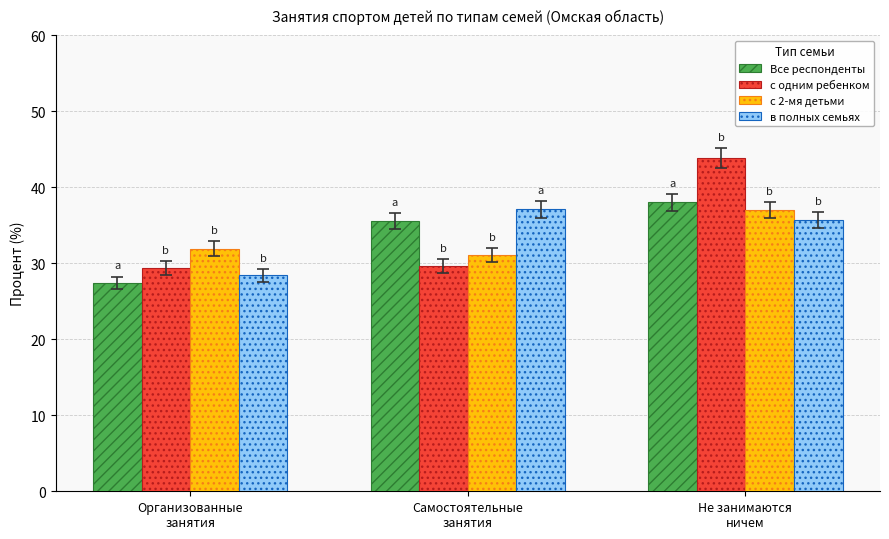

True or false: с 2-мя детьми has a value of 37.0 at Не занимаются
ничем.

True